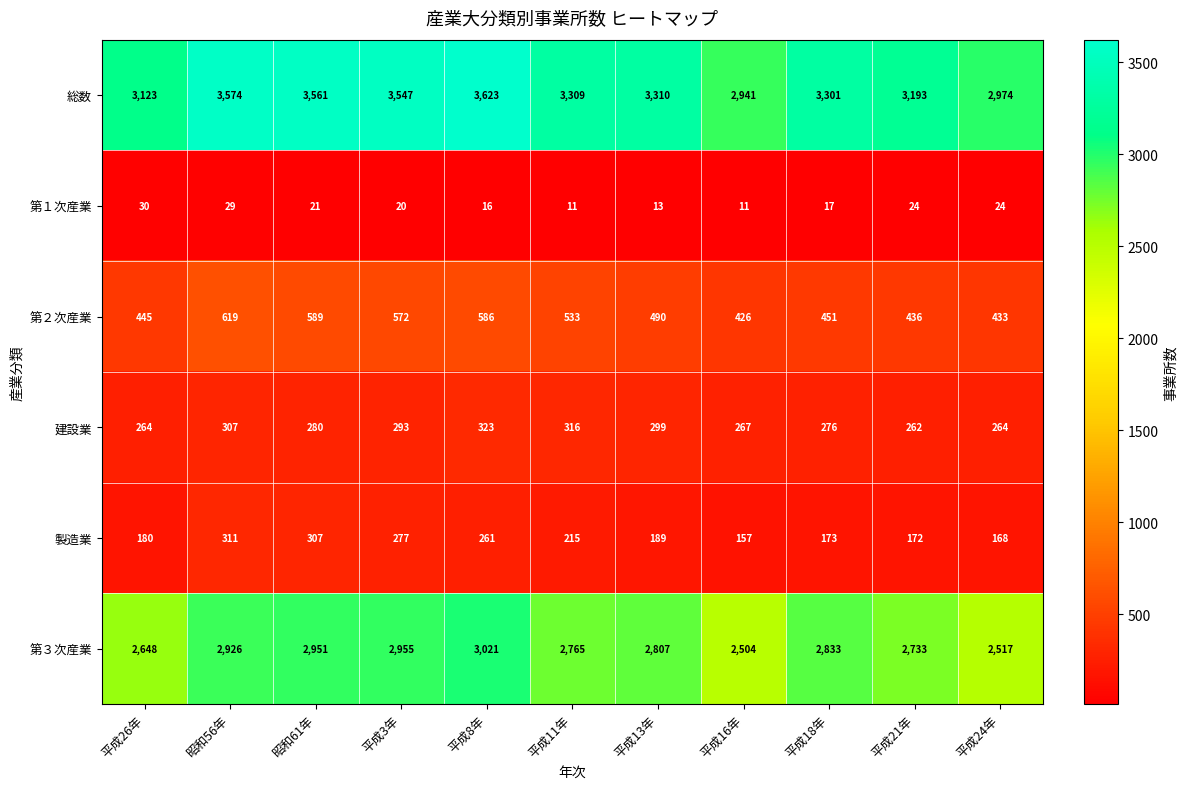

Which category has the lowest value in the 総数 series?

平成16年